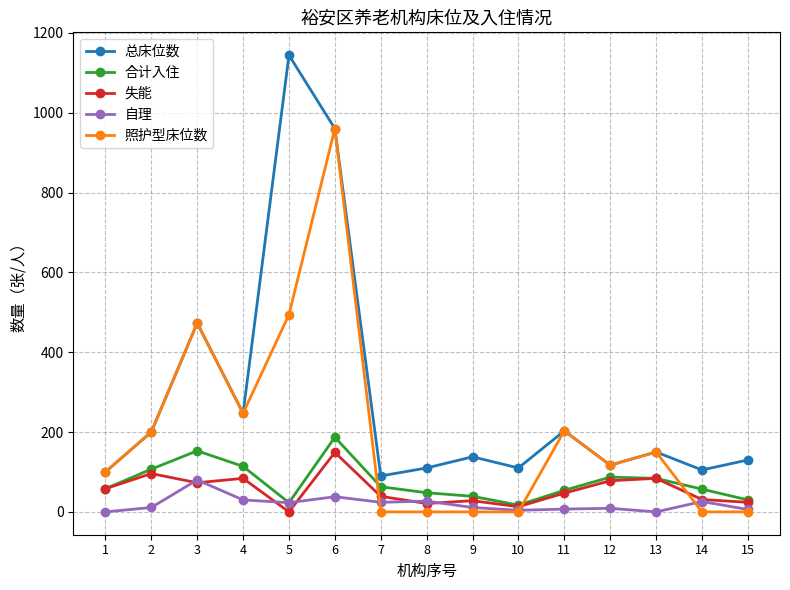

How many data points does each series have?

15